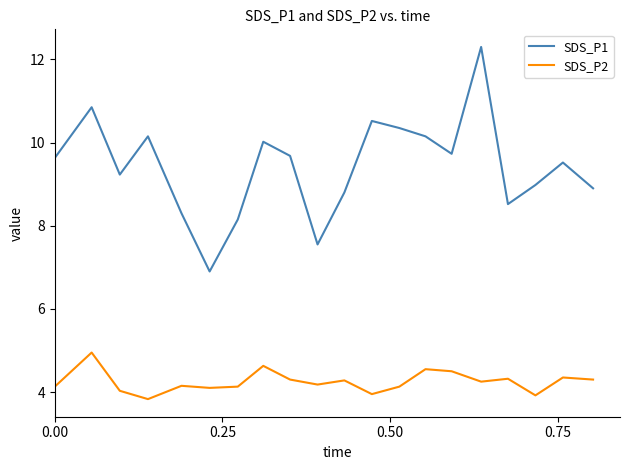

Which series has the widest spread of values?

SDS_P1